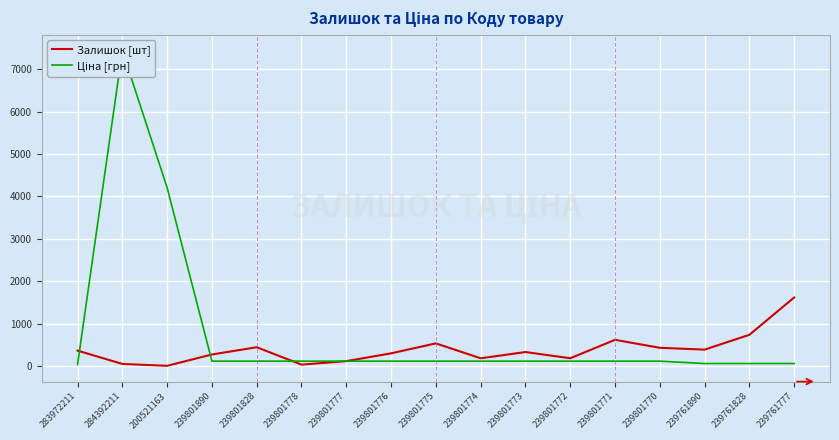

What is the highest value of the Залишок [шт] series?

1614